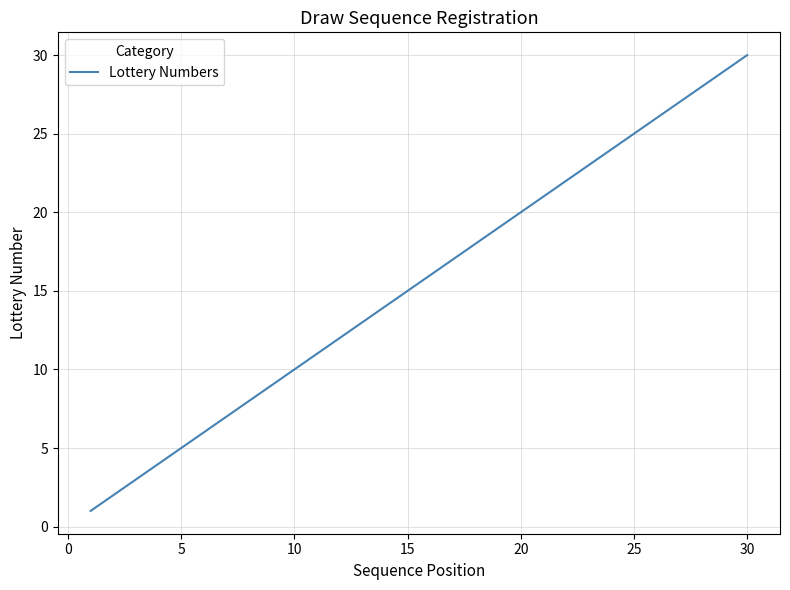

What is the maximum value shown in the chart?

30